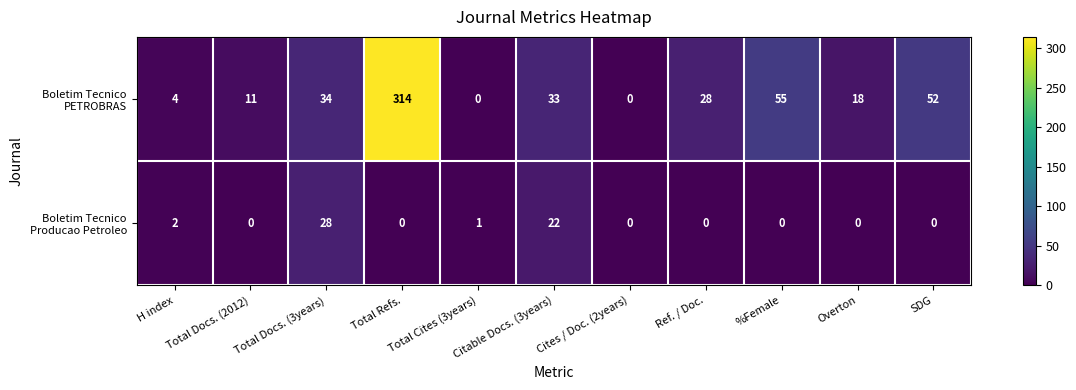

At which category is the sum across all series the highest?

Total Refs.